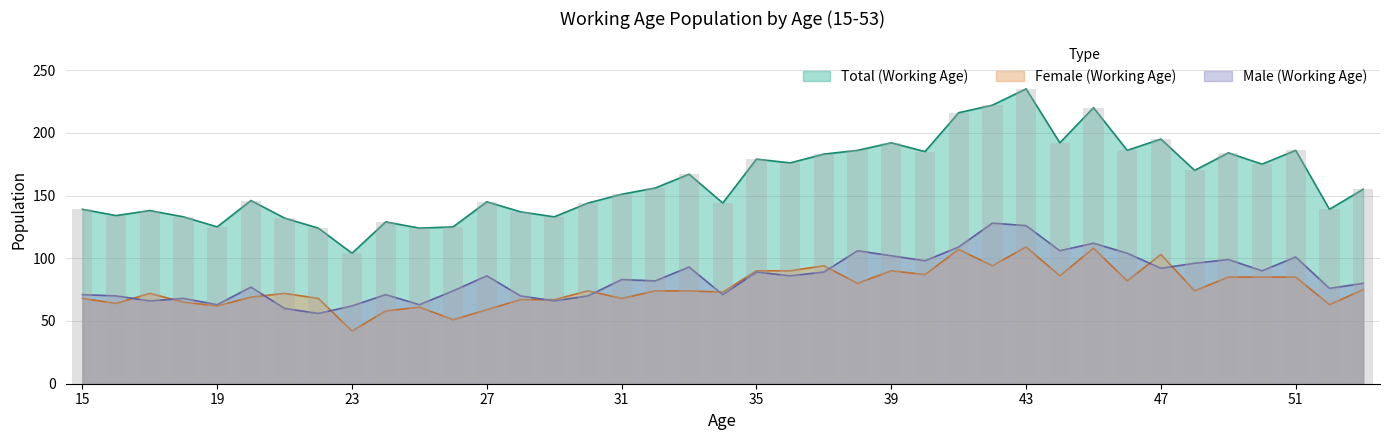

Which series has the largest total across all categories?

Total (Working Age)